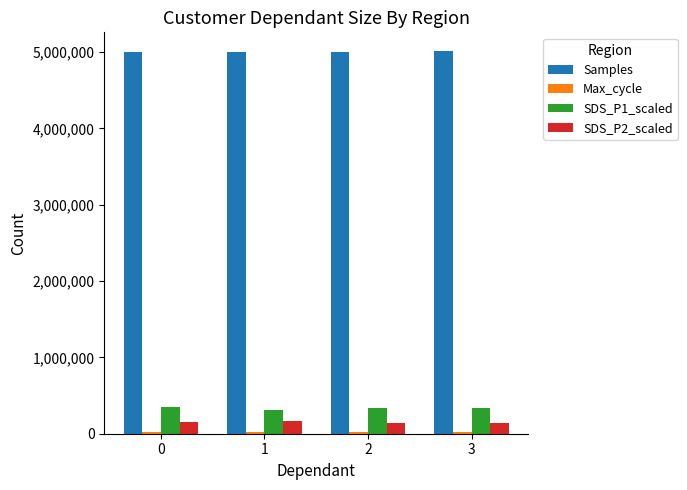

The SDS_P1_scaled series shows 349000 at 0. True or false?

True